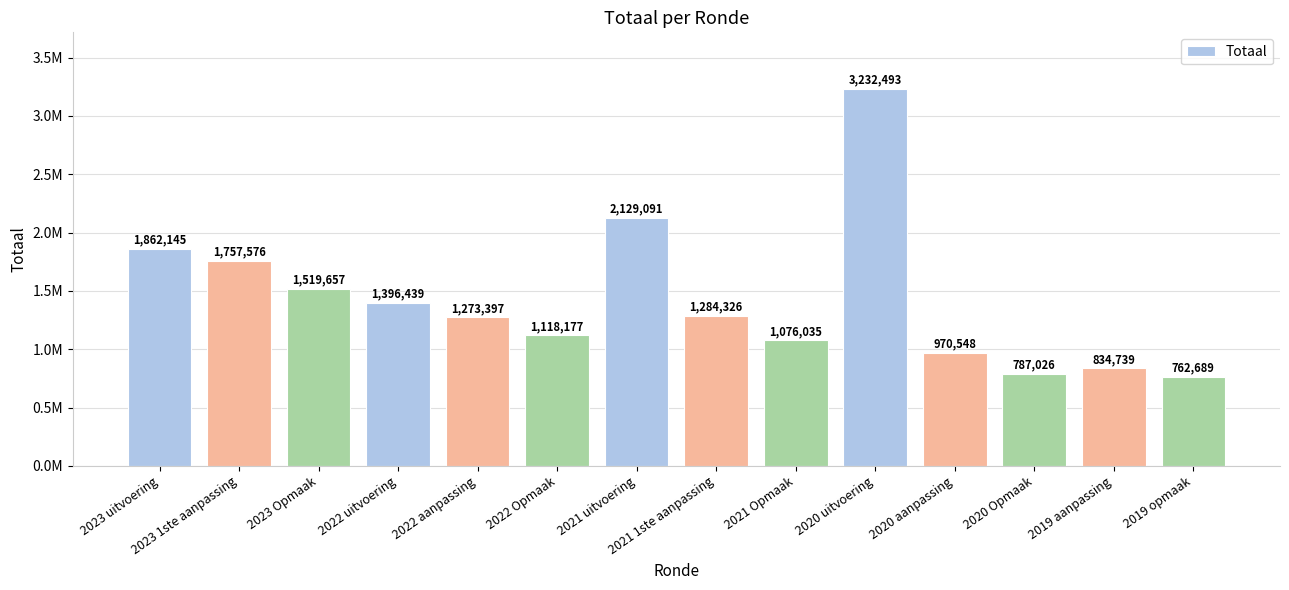

Does the chart contain any negative values?

No